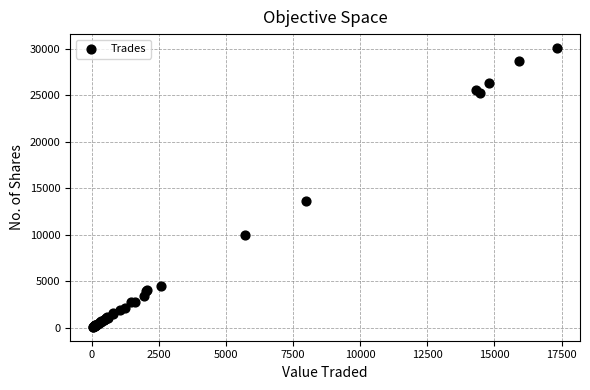

What Y value in the scatter plot is closest to 15100?

13600